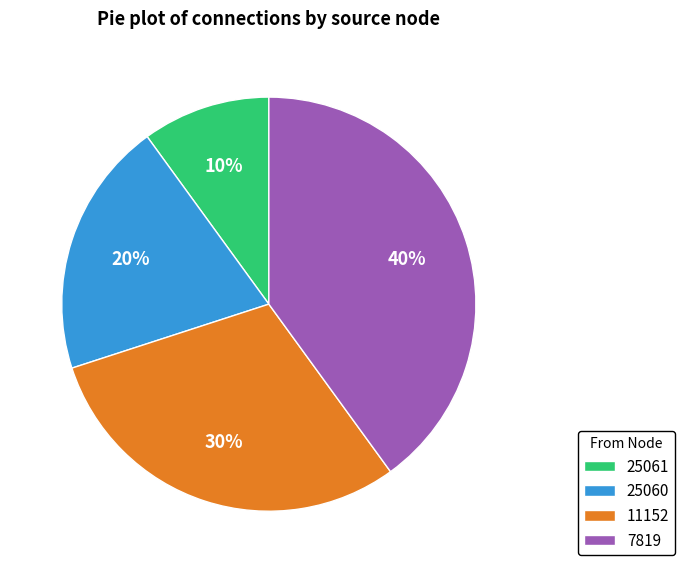

What percentage is the 25061 slice, to the nearest percent?

10%